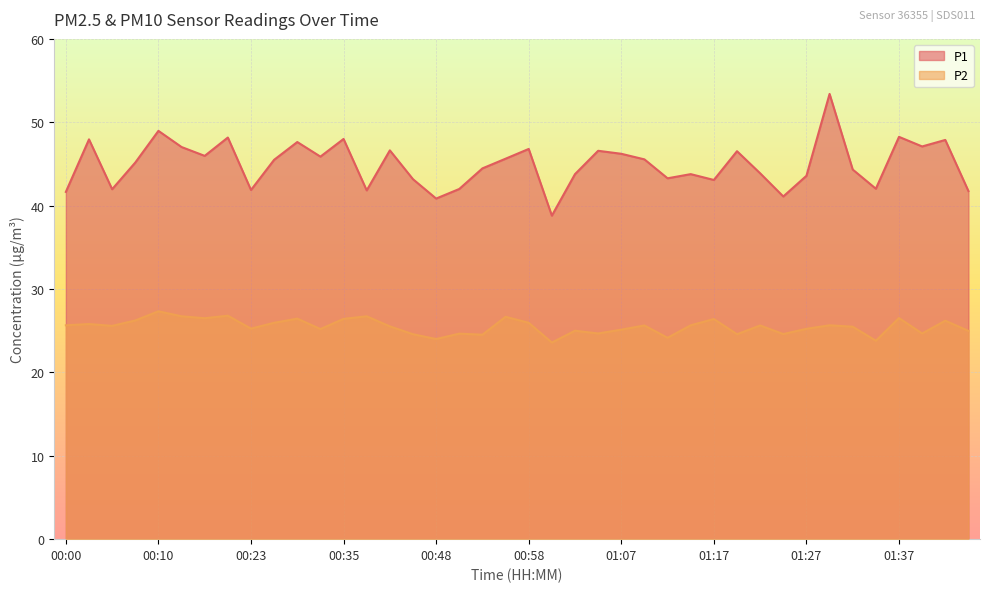

What is the sum of all P1 values?

1798.0